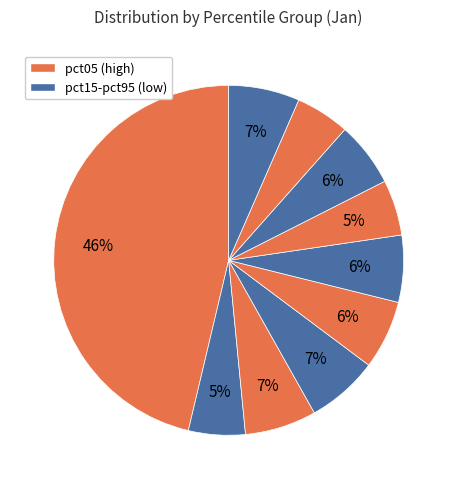

To the nearest percent, what is the average slice percentage?

10%